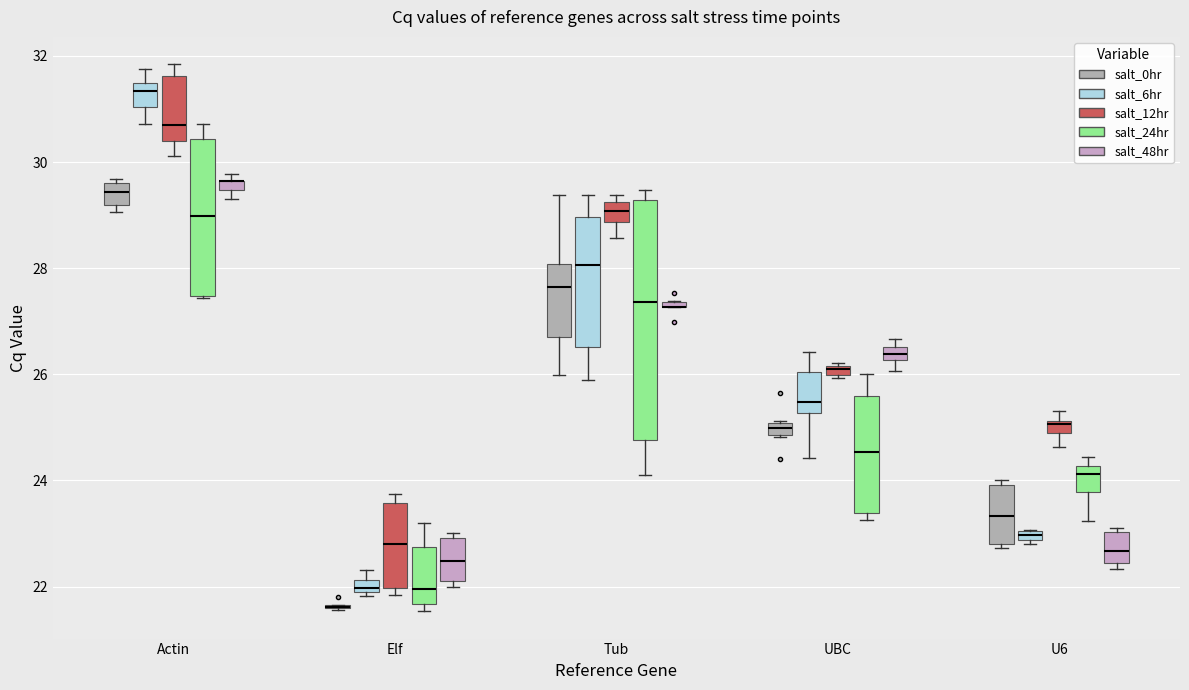

Which box is the tallest, from its lower edge to its upper edge?

Tub (salt_24hr)